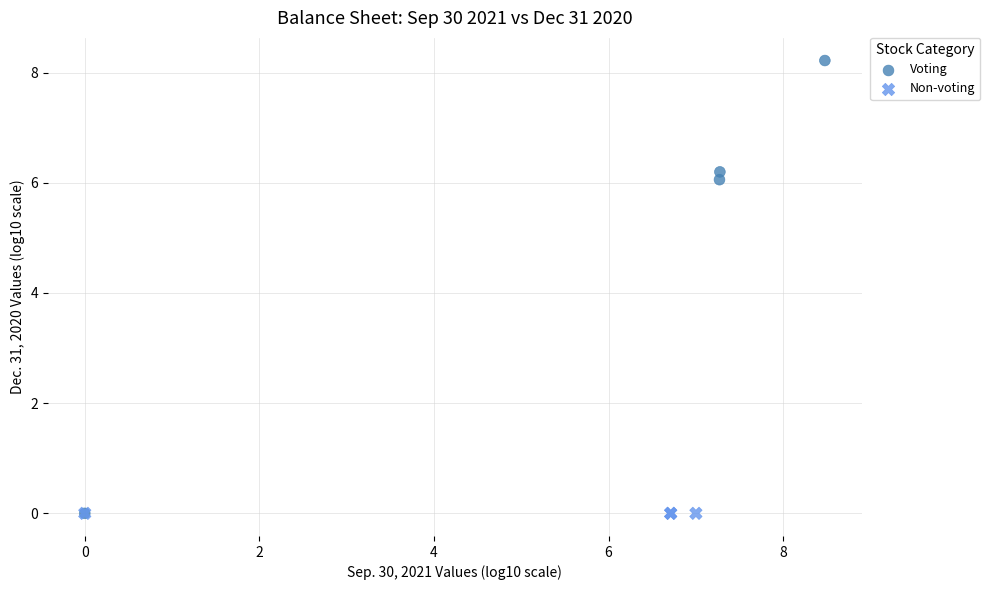

Which series has the widest spread of Y values?

Voting